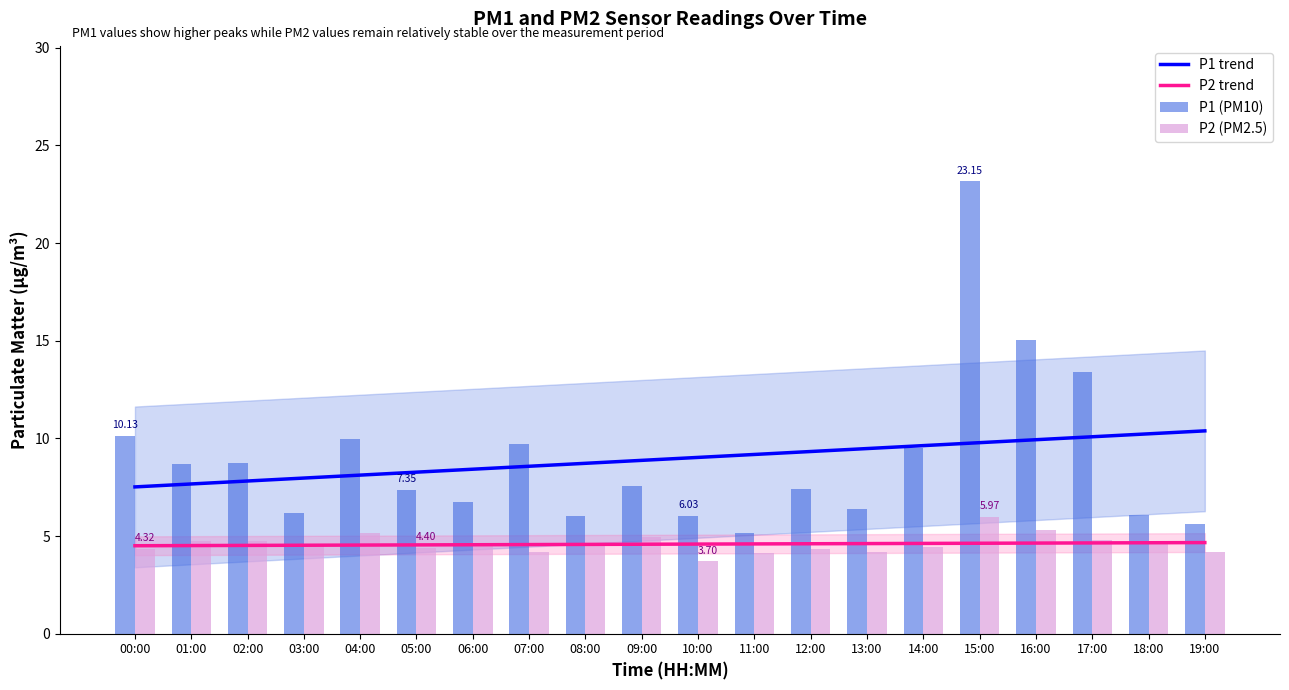

Which series has the widest spread of values?

P1 (PM10)